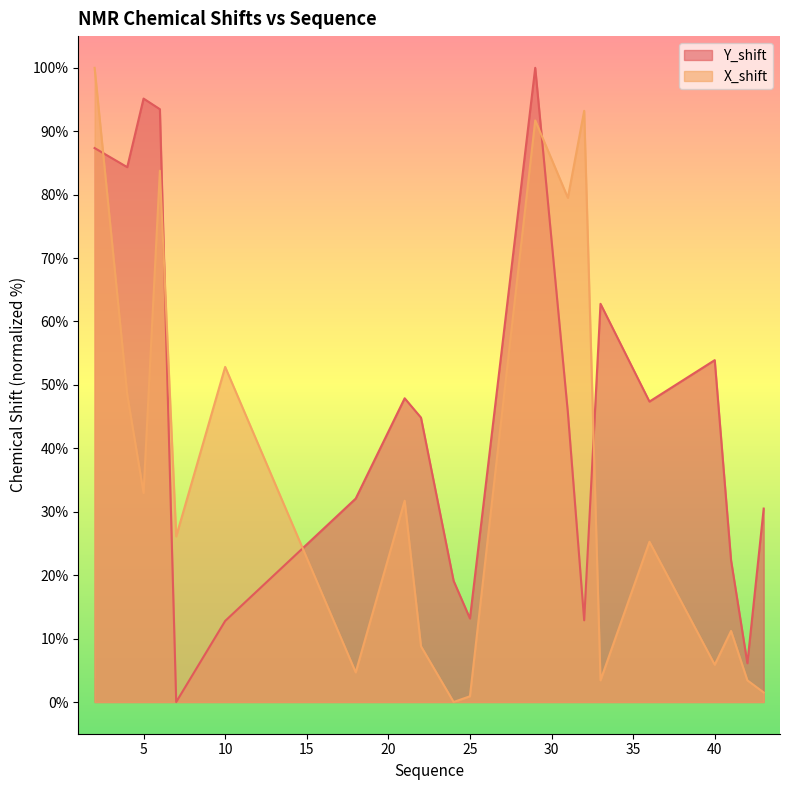

Reading left to right, transcribe all the data shown in this chart.

Y_shift: 2=87.3	4=84.3	5=95.1	6=93.5	7=0.0	10=12.8	18=32.1	21=47.9	22=44.8	24=19.1	25=13.2	29=100.0	31=45.7	32=12.9	33=62.8	36=47.4	40=53.9	41=22.4	42=6.1	43=30.5
X_shift: 2=100.0	4=48.5	5=32.9	6=83.8	7=26.1	10=52.8	18=4.7	21=31.7	22=8.8	24=0.0	25=0.9	29=91.7	31=79.5	32=93.2	33=3.4	36=25.3	40=5.9	41=11.2	42=3.4	43=1.5